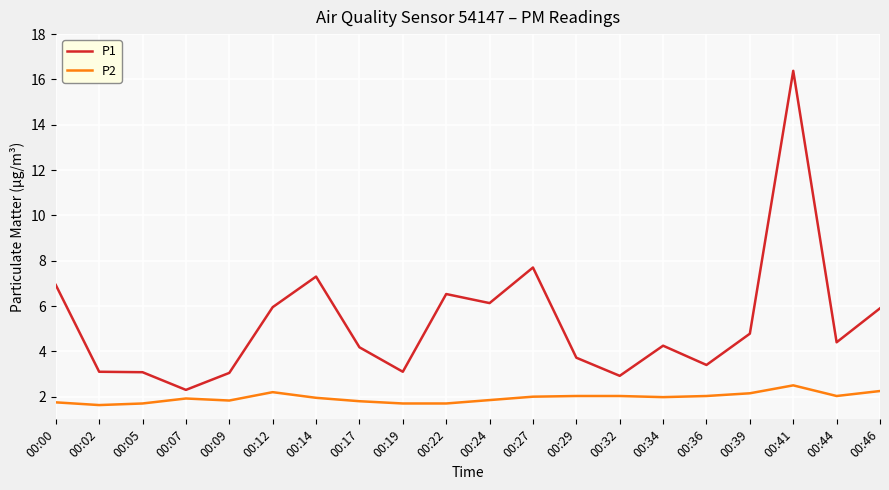

True or false: P2 has a value of 1.8 at 00:09.

True